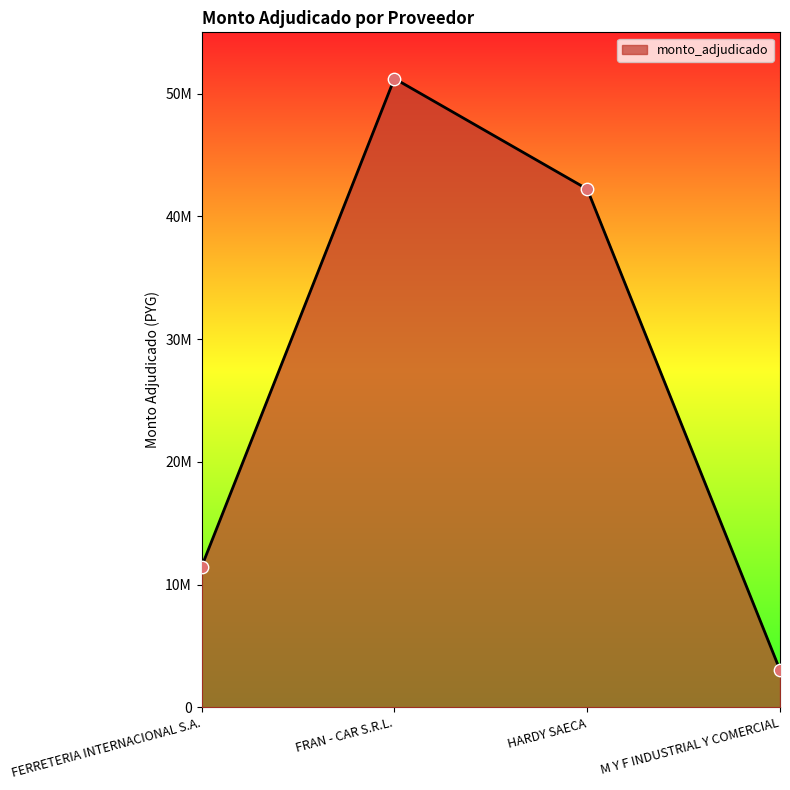

Between M Y F INDUSTRIAL Y COMERCIAL and FERRETERIA INTERNACIONAL S.A., which is larger?

FERRETERIA INTERNACIONAL S.A.